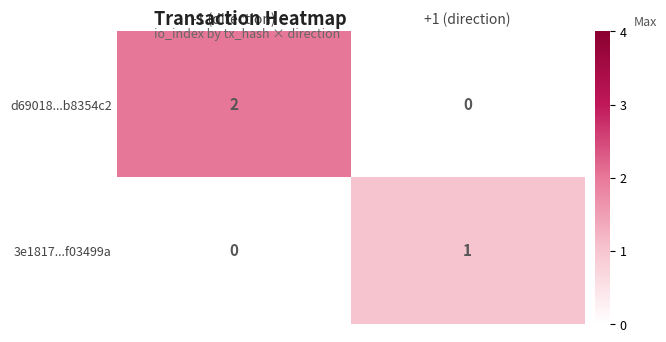

Which series has the largest total across all categories?

d69018...b8354c2